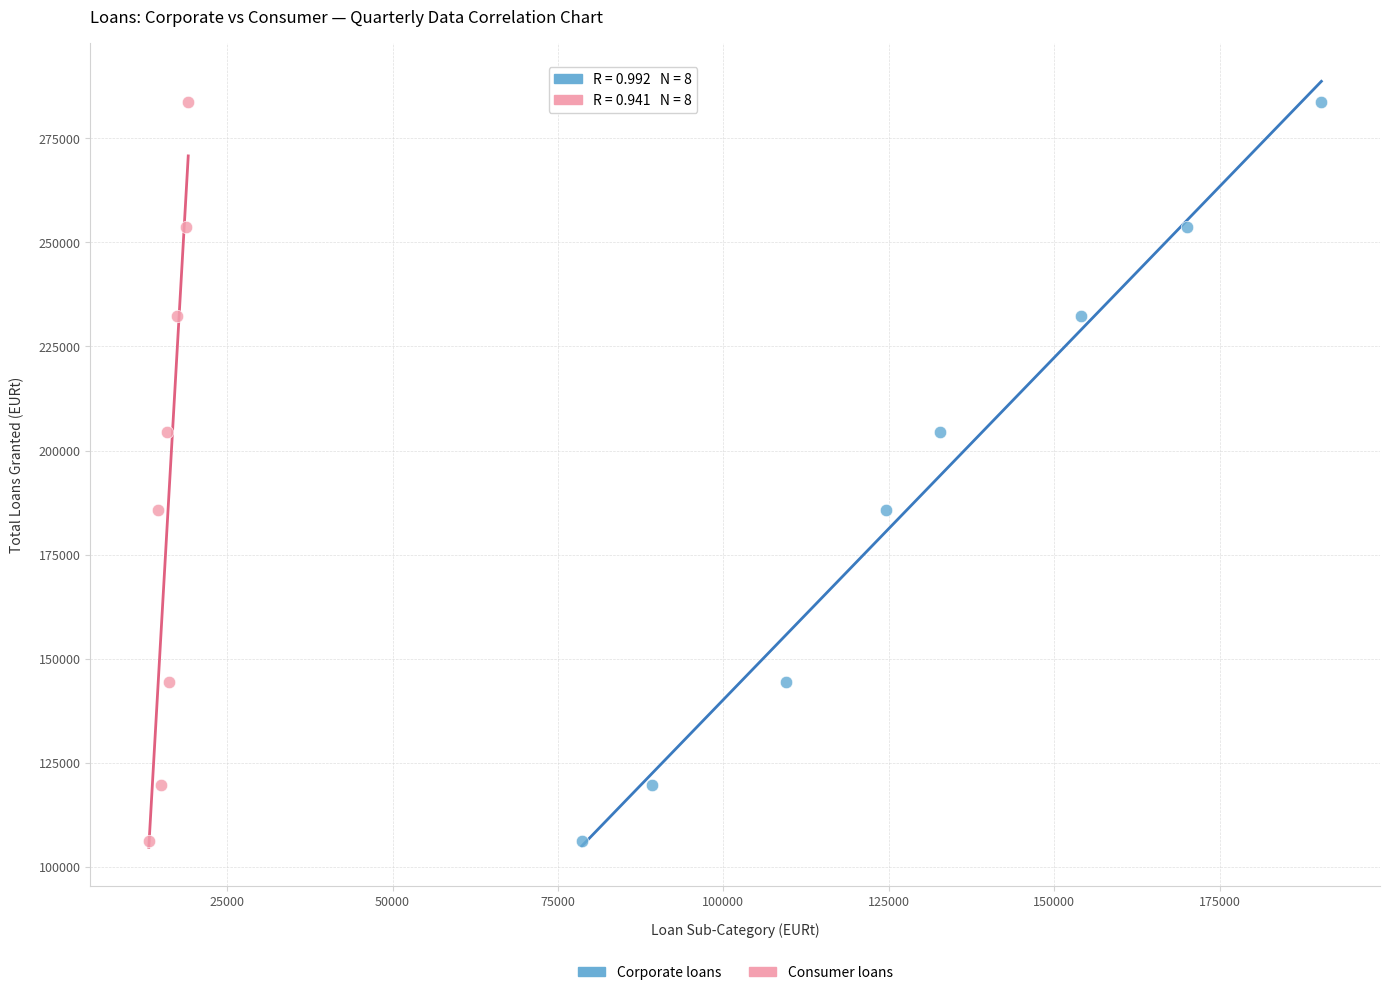

What are all the series names shown in the legend?

Corporate loans, Consumer loans